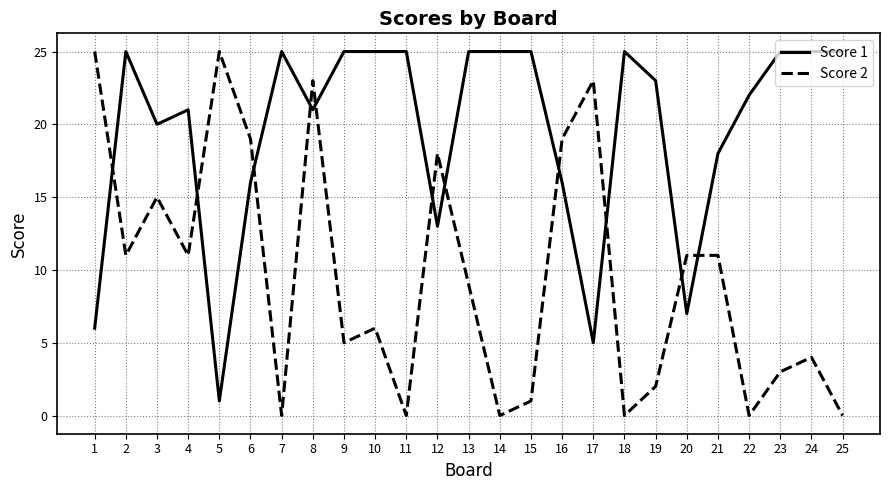

Rank the series at 13 from lowest to highest value.

Score 2, Score 1